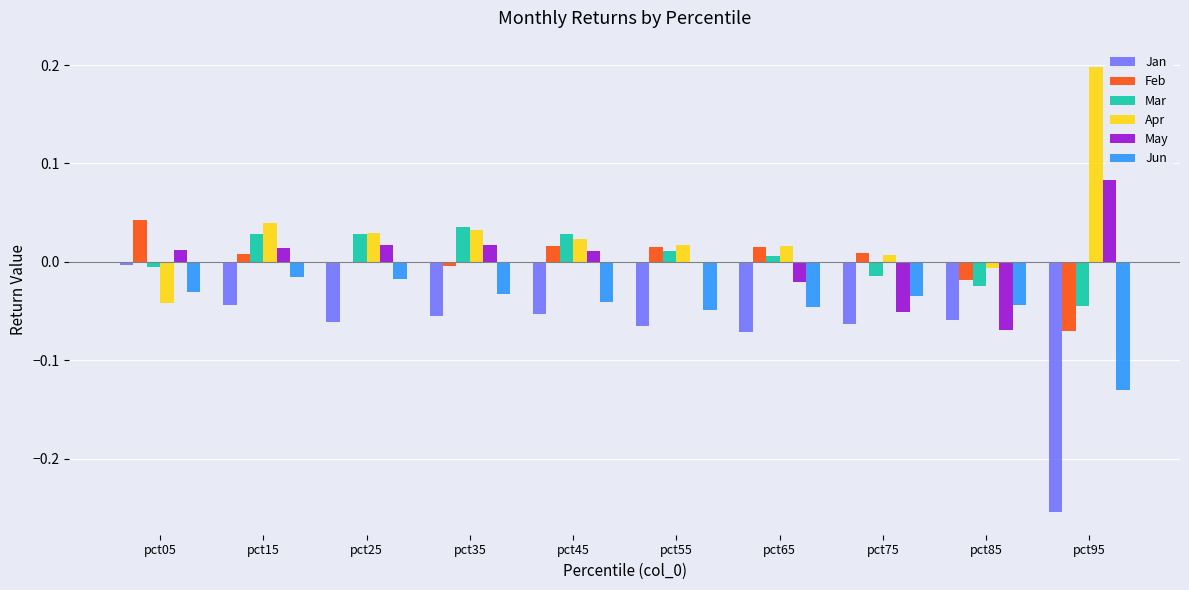

Is the value of Feb at pct05 greater than the value of Apr at pct45?

Yes